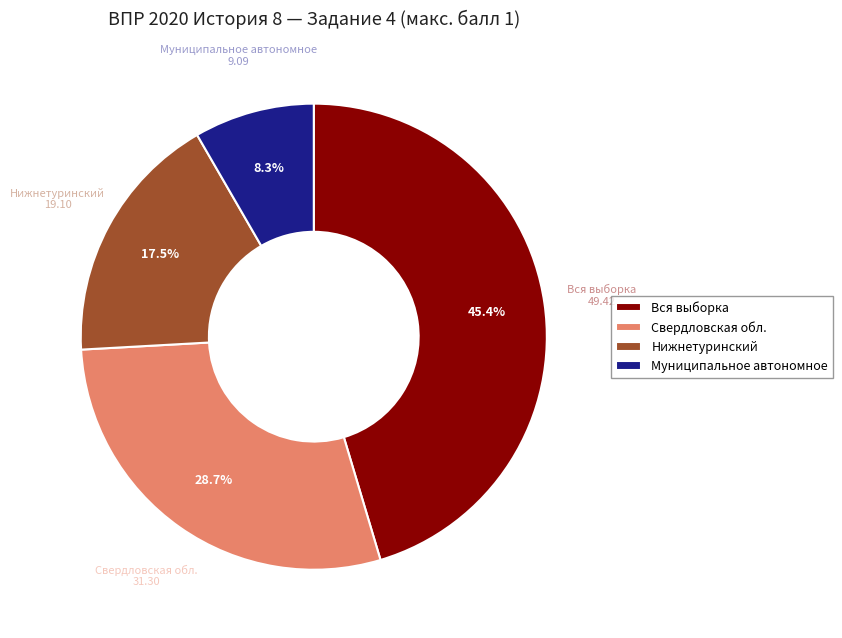

Does Вся выборка represent more than half of the total?

No